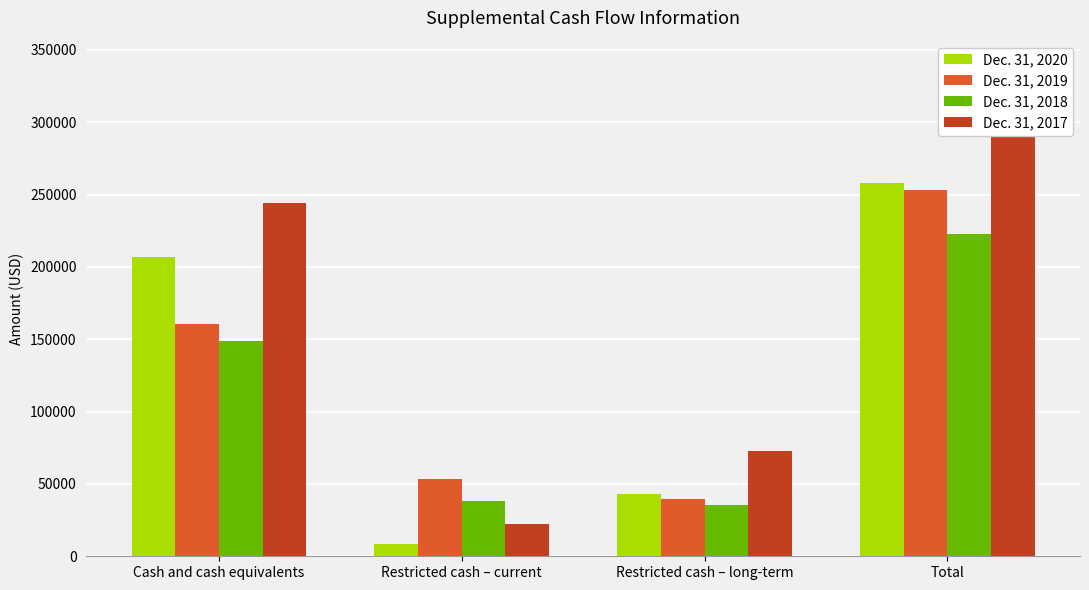

What is the difference between the maximum and minimum values in the Dec. 31, 2019 series?

213910